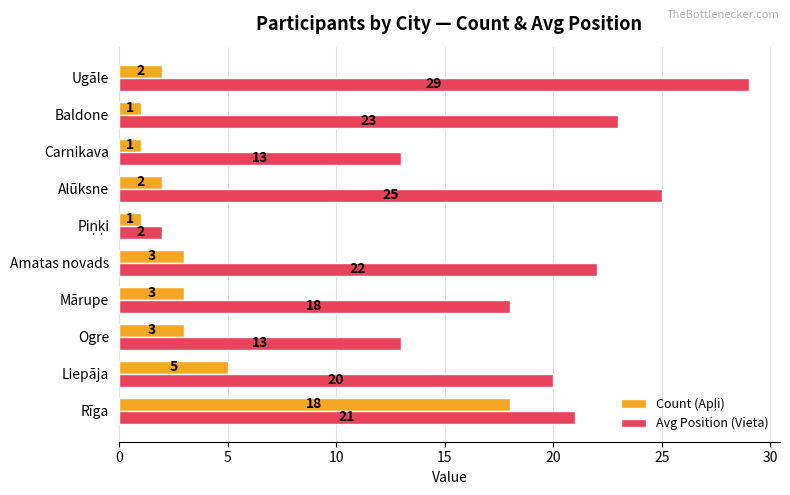

At how many categories does at least one series exceed 14?

7